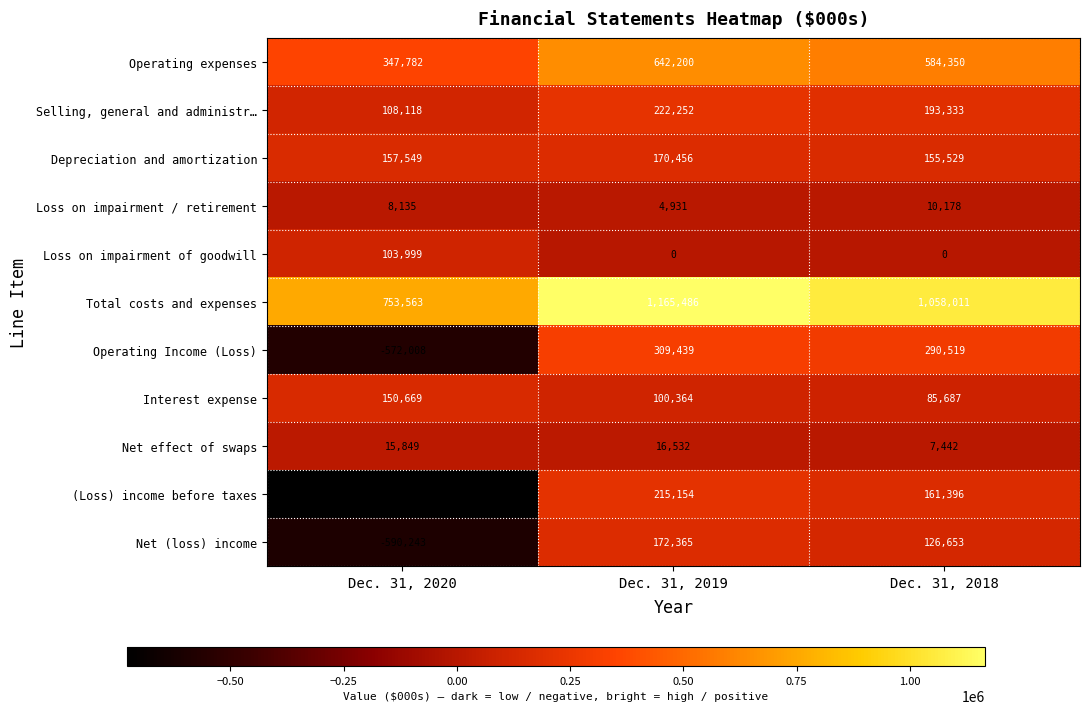

How many Depreciation and amortization values are between 155529 and 170456?

3